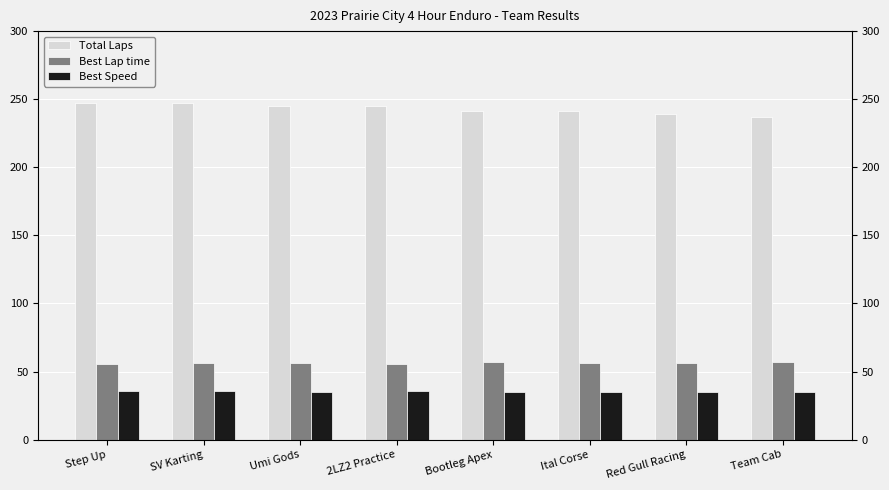

Between Bootleg Apex and Ital Corse, which is larger?

Bootleg Apex